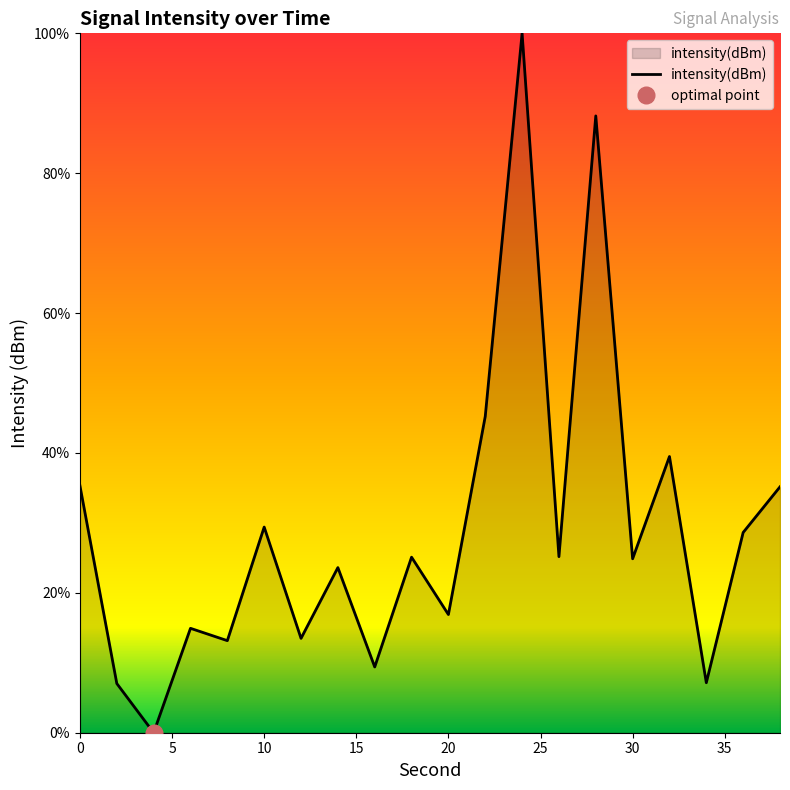

List the labels in order of value, smallest first.

4, 2, 34, 16, 8, 12, 6, 20, 14, 30, 18, 26, 36, 10, 38, 0, 32, 22, 28, 24